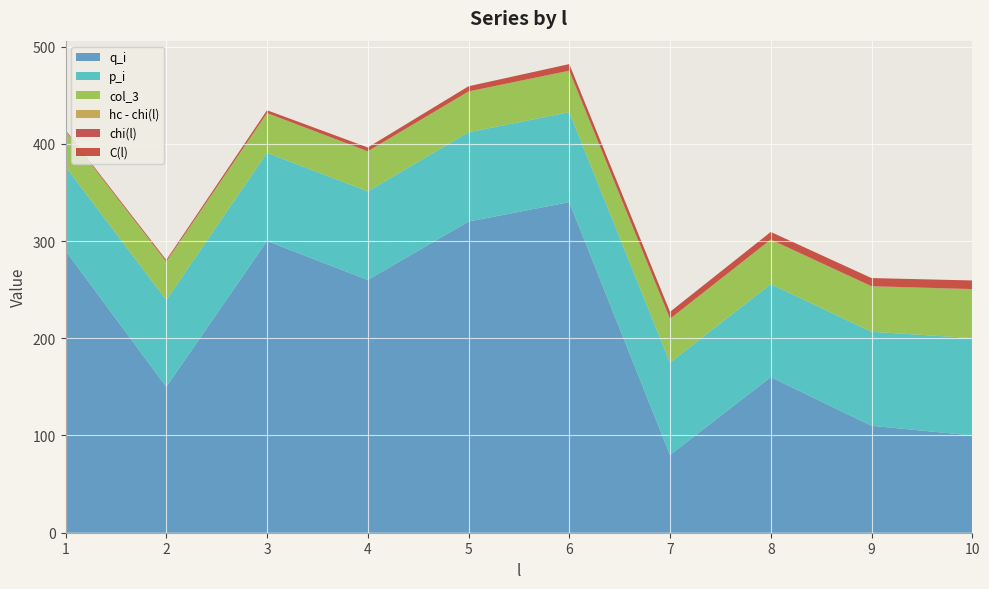

Reading right to left, list all the values displayed in this chart.

q_i: 100.0	110.0	160.0	80.0	340.0	320.0	260.0	300.0	150.0	290.0
p_i: 100.2	96.7	95.7	94.9	92.5	91.8	91.1	90.8	89.4	86.5
col_3: 50.2	46.7	45.7	44.9	42.5	41.8	41.1	40.8	39.4	36.5
hc - chi(l): 0.0	0.0	0.0	0.0	0.0	0.0	0.0	0.0	0.0	0.0
chi(l): 0.2	0.2	0.2	0.2	0.2	0.1	0.1	0.1	0.0	0.0
C(l): 8.8	8.3	7.8	7.1	6.7	5.3	3.9	2.9	1.7	1.1